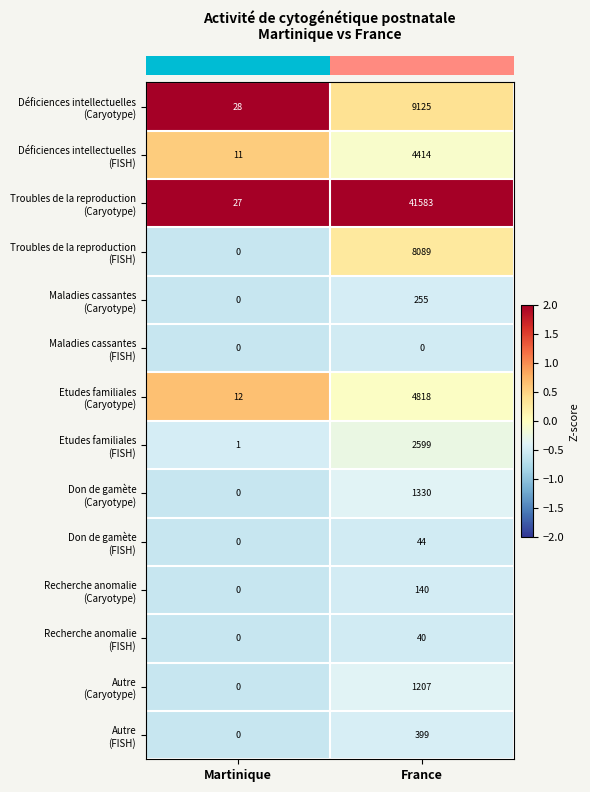

How many distinct data groups are displayed?

14